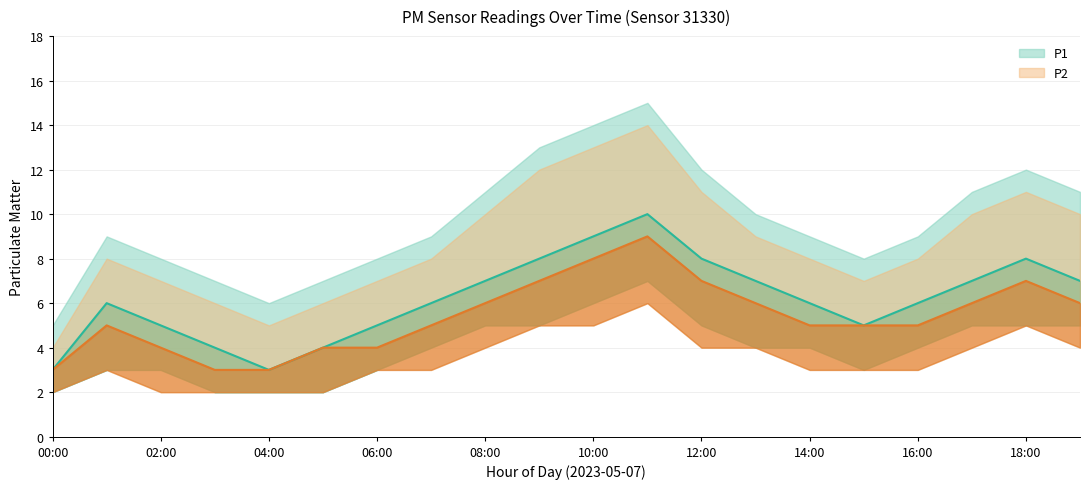

How many lines are shown in the chart?

2